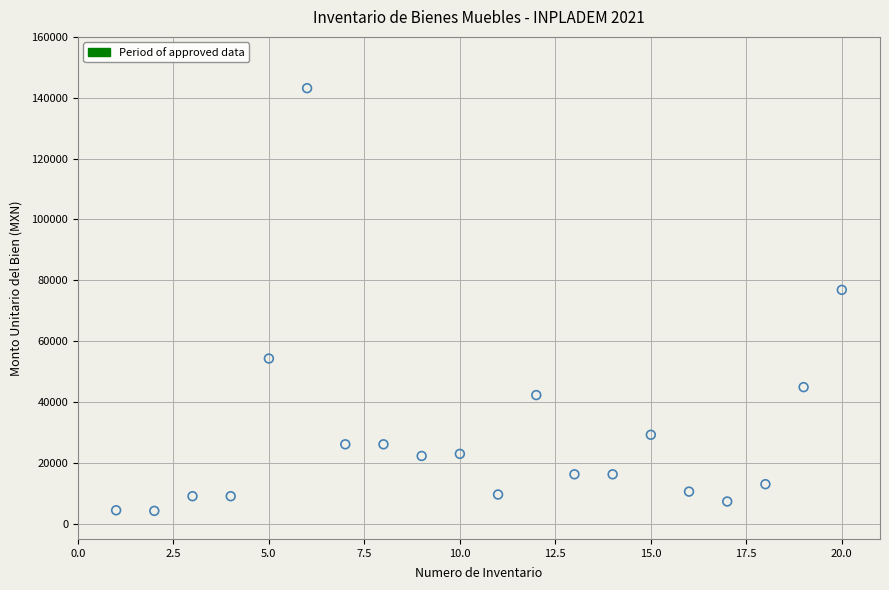

What is the range of X values (max minus min)?

19.0